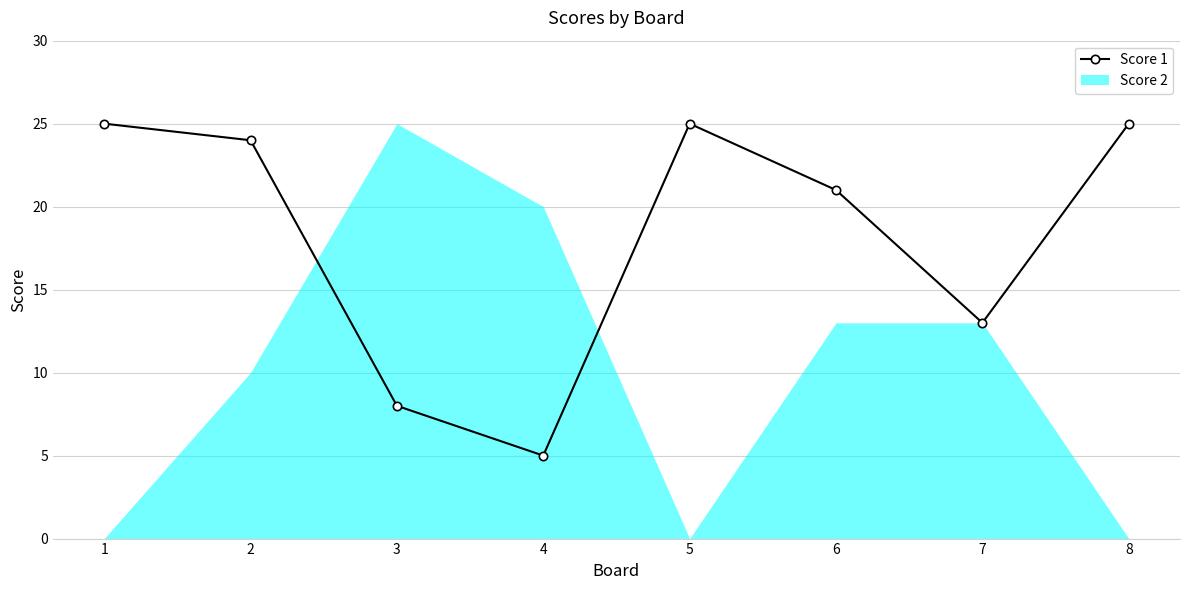

How many points are lower than both their immediate neighbors (excluding endpoints)?

2